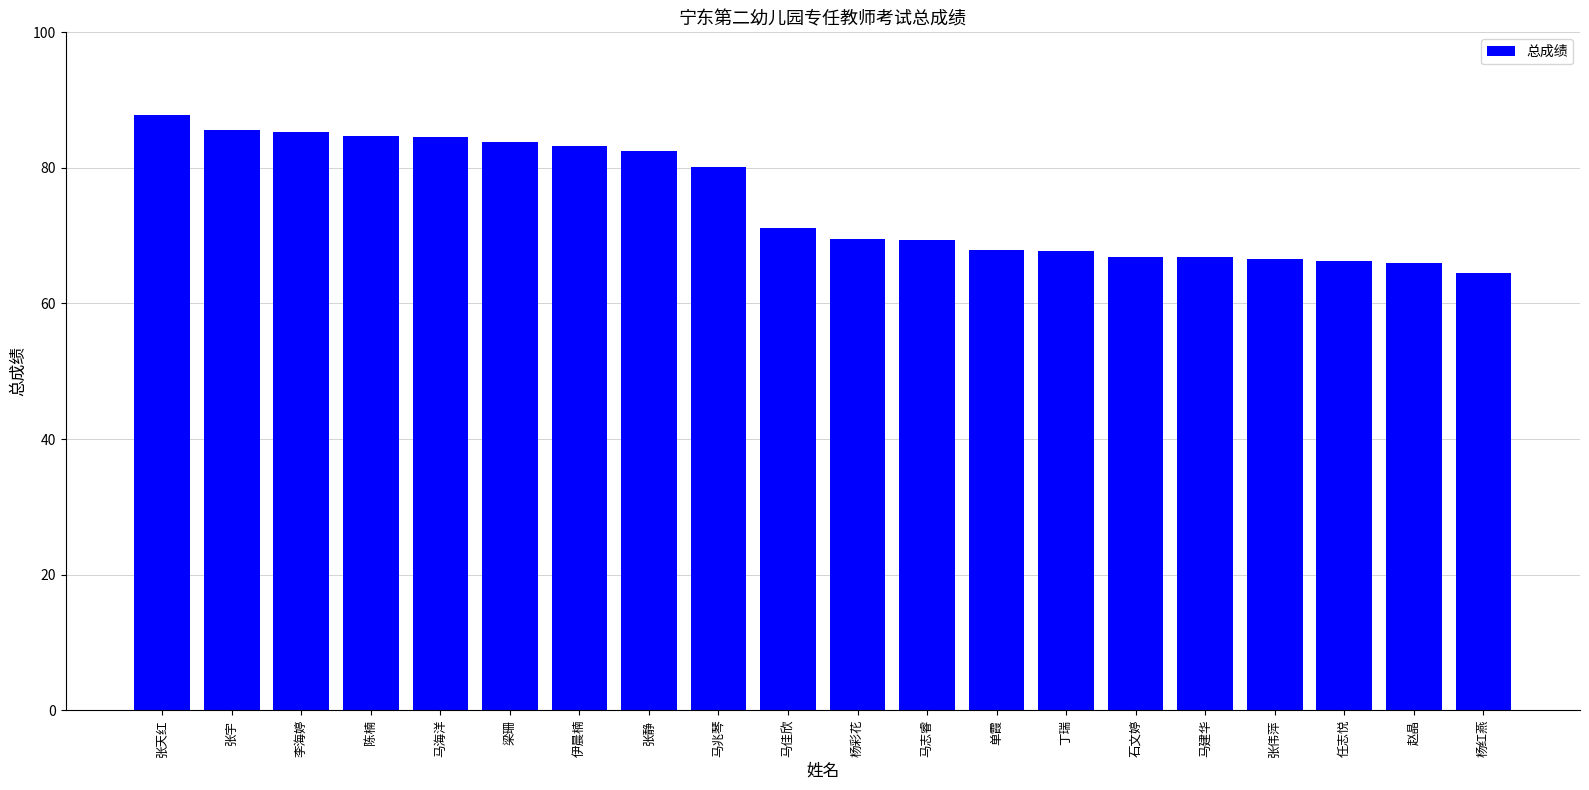

What is the label of the 16th bar from the right?

马海洋